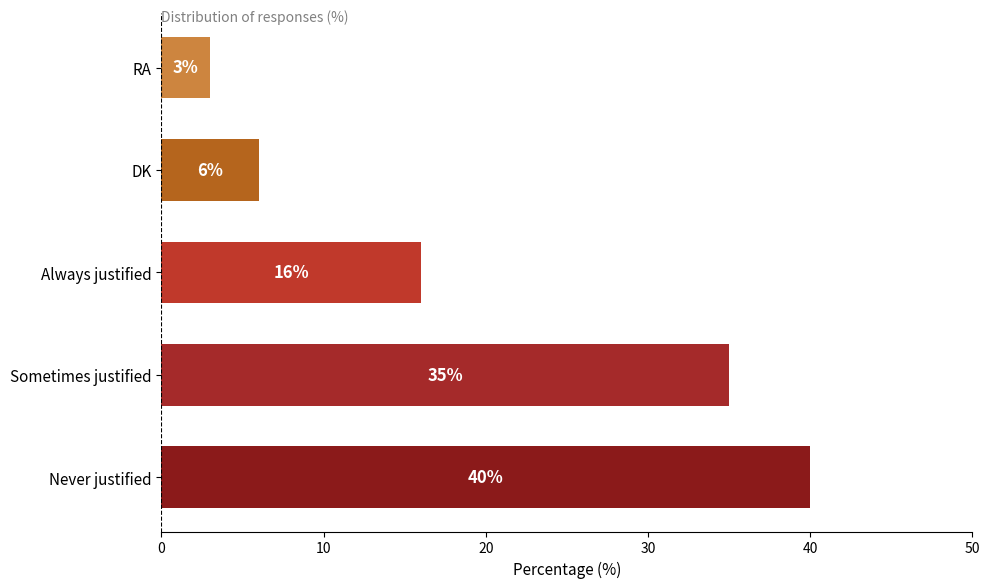

What is the minimum value shown in the chart?

3